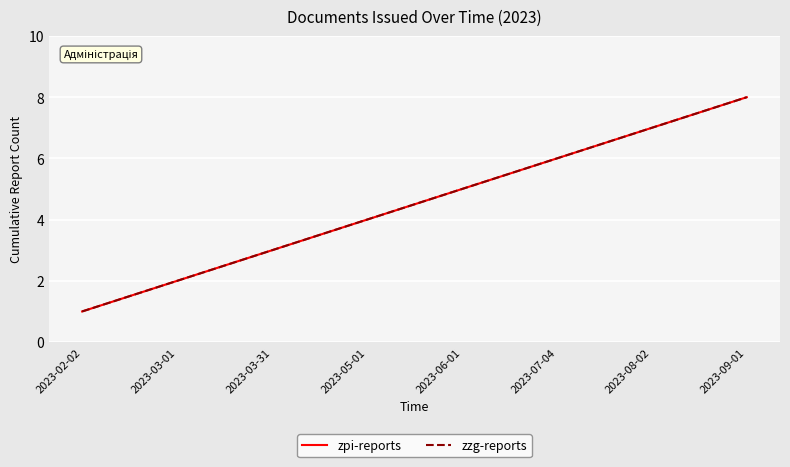

Where is zzg-reports nearest to the value 4?

2023-05-01